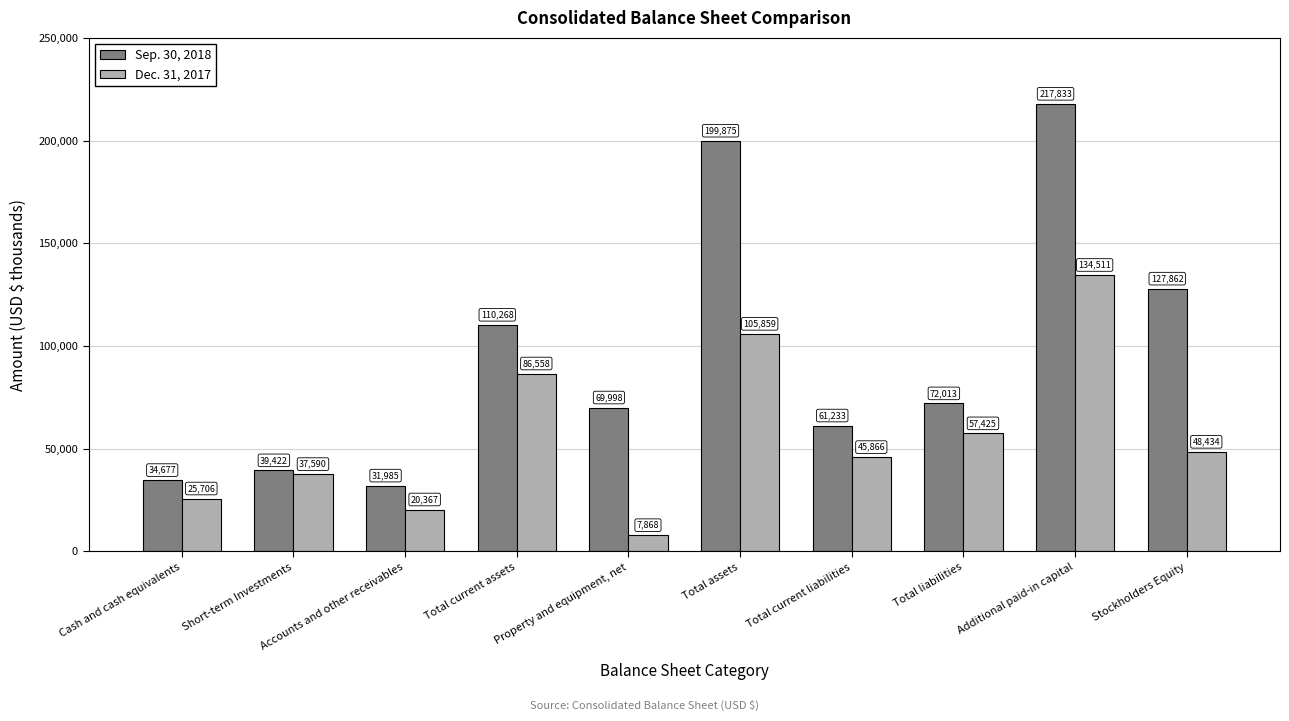

What is the spread (max minus min) of values at Cash and cash equivalents?

8971